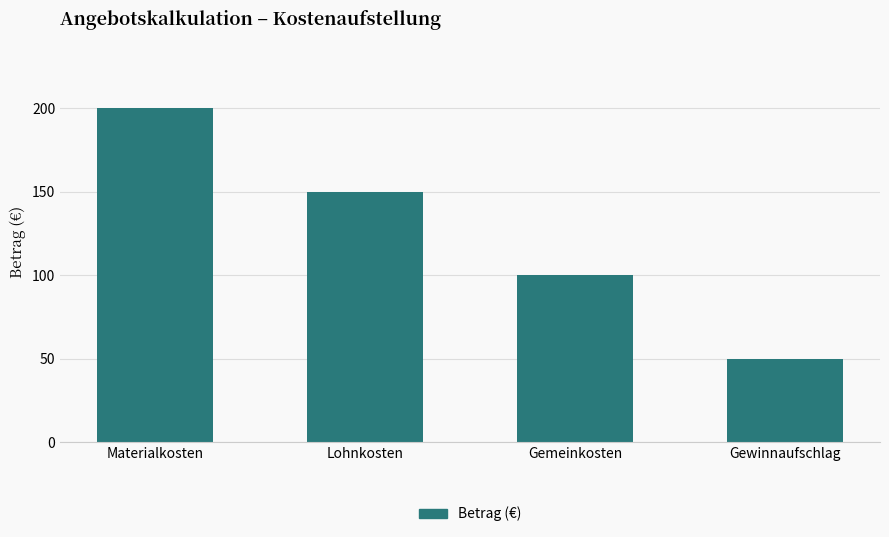

What is the average value?

125